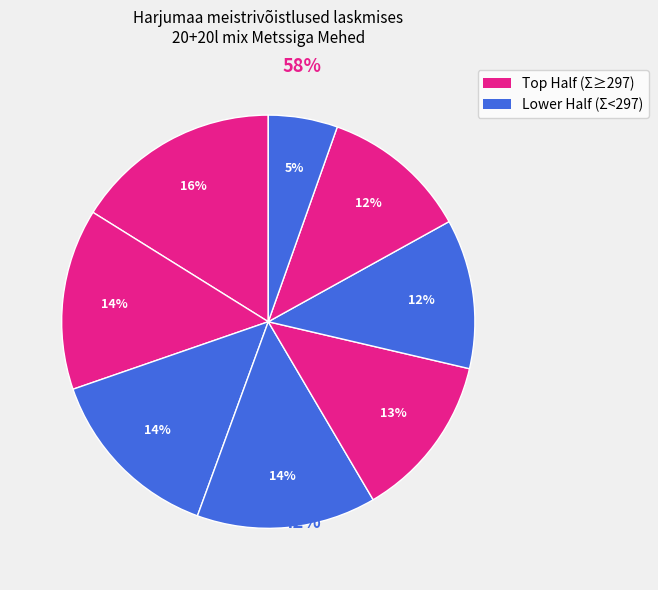

How many segments does this pie chart have?

8